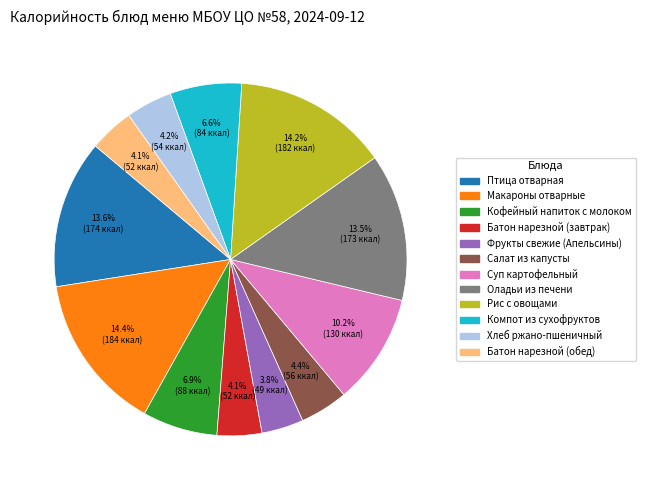

Is there any slice that represents more than half of the pie?

No